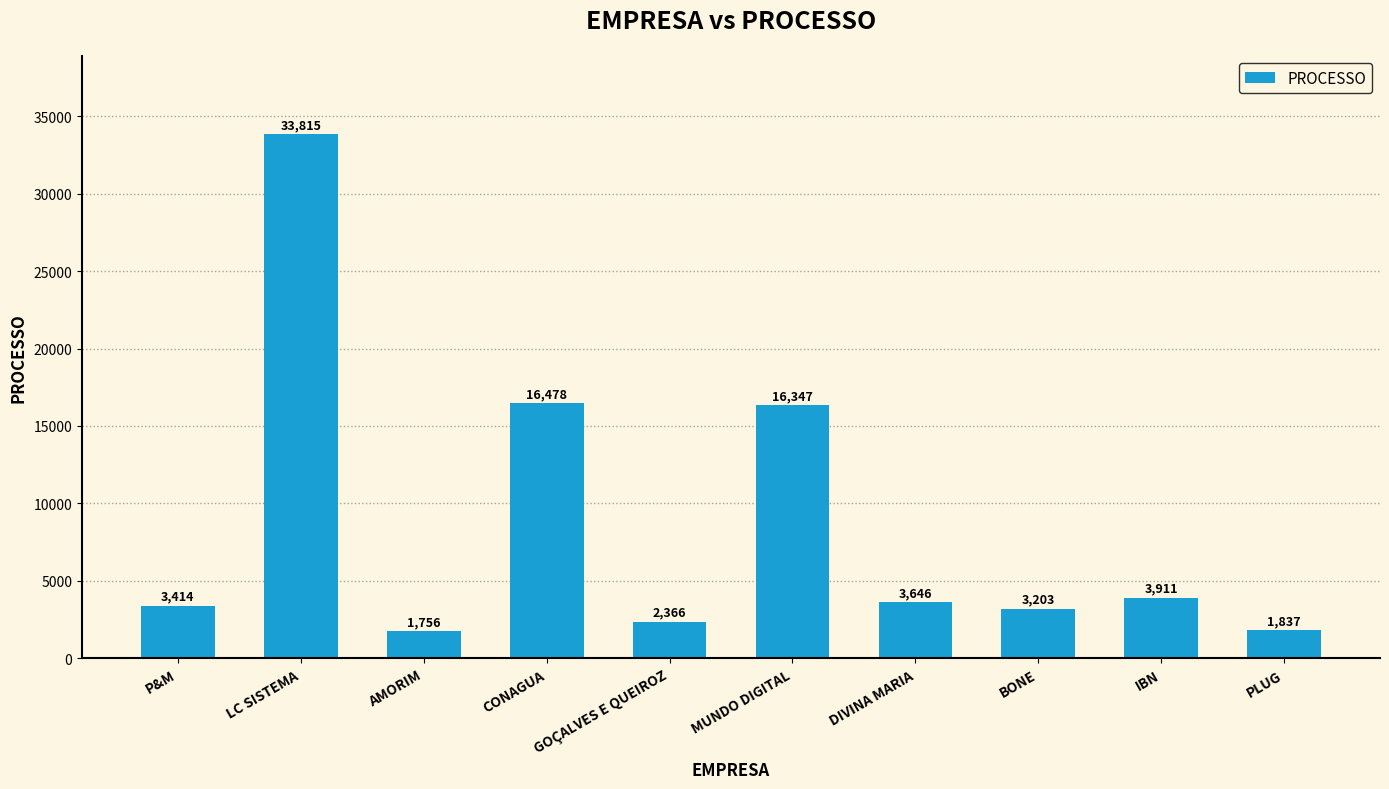

What is the difference between the values at DIVINA MARIA and PLUG?

1809